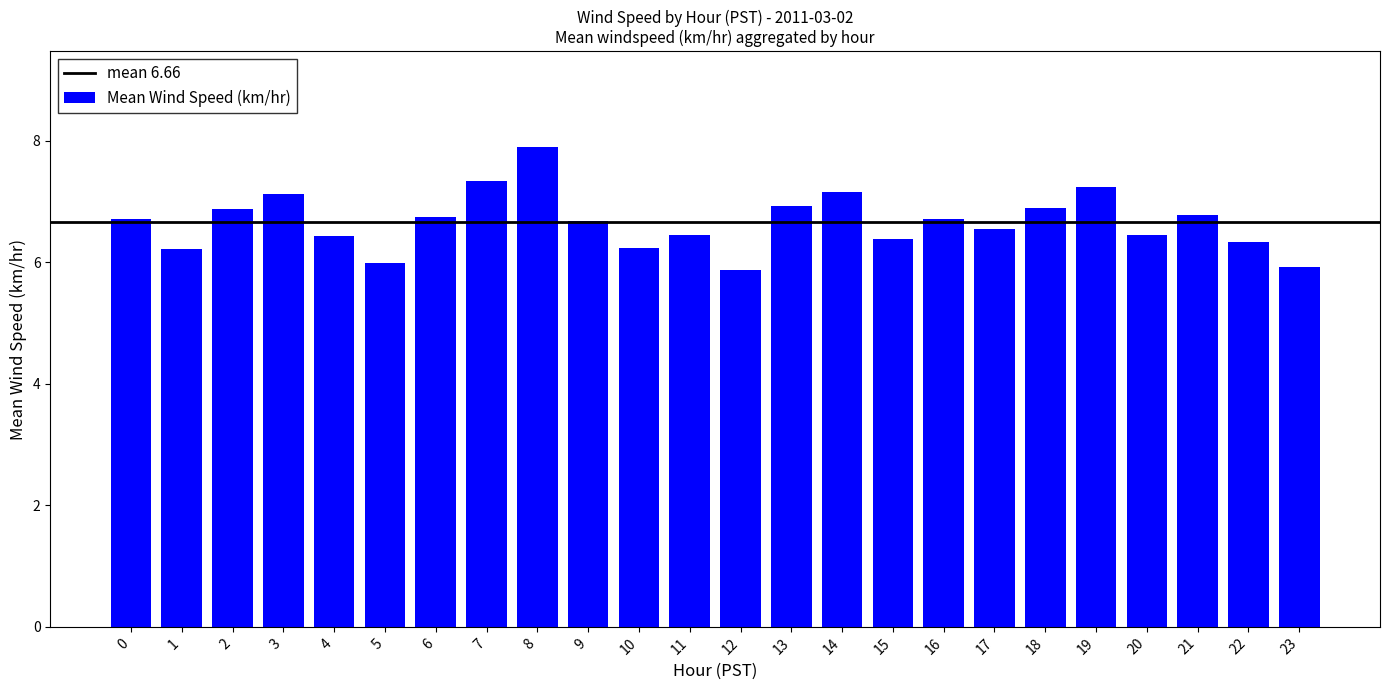

What is the value of the 16th bar from the left?

6.4